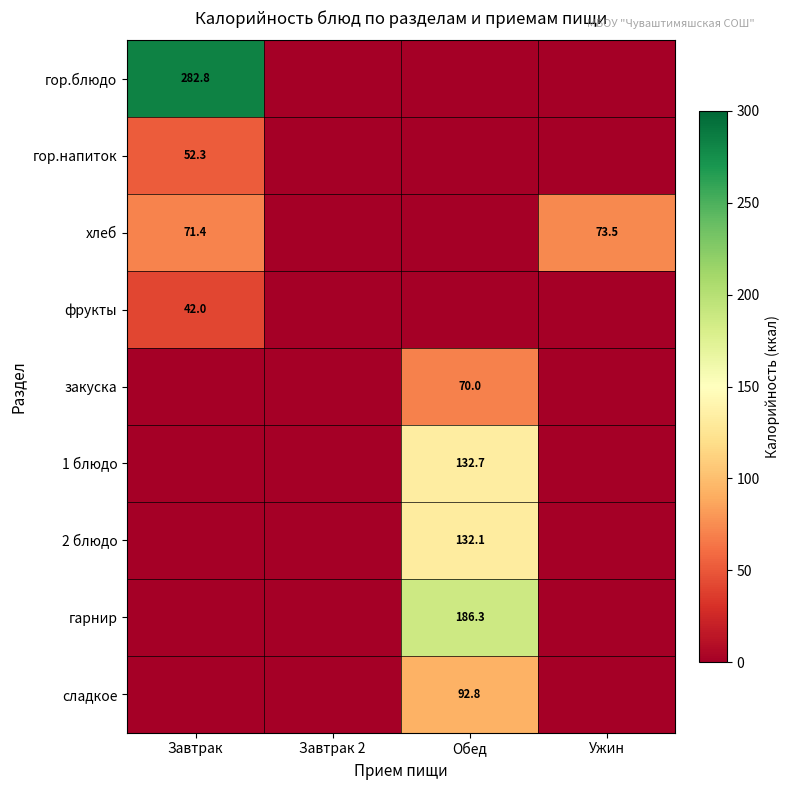

True or false: фрукты has a value of 26.7 at Завтрак.

False